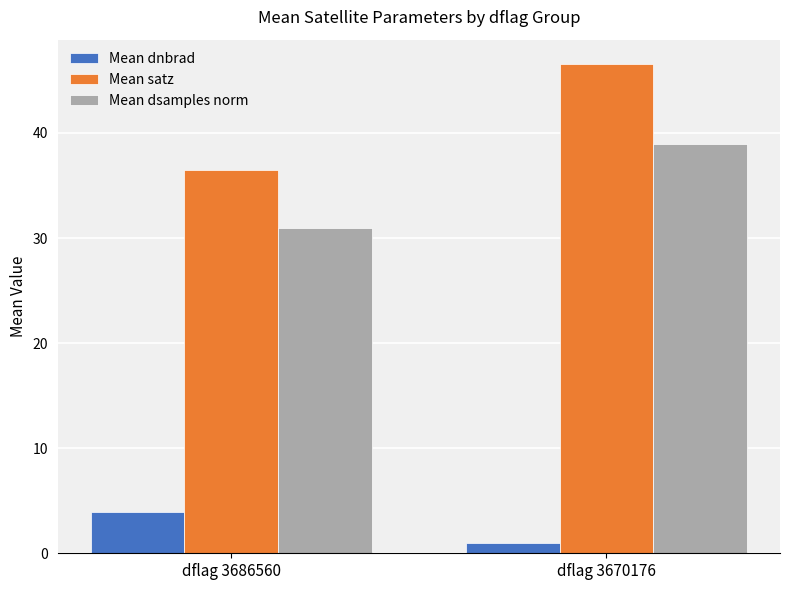

What is the minimum value shown in the chart?

0.9